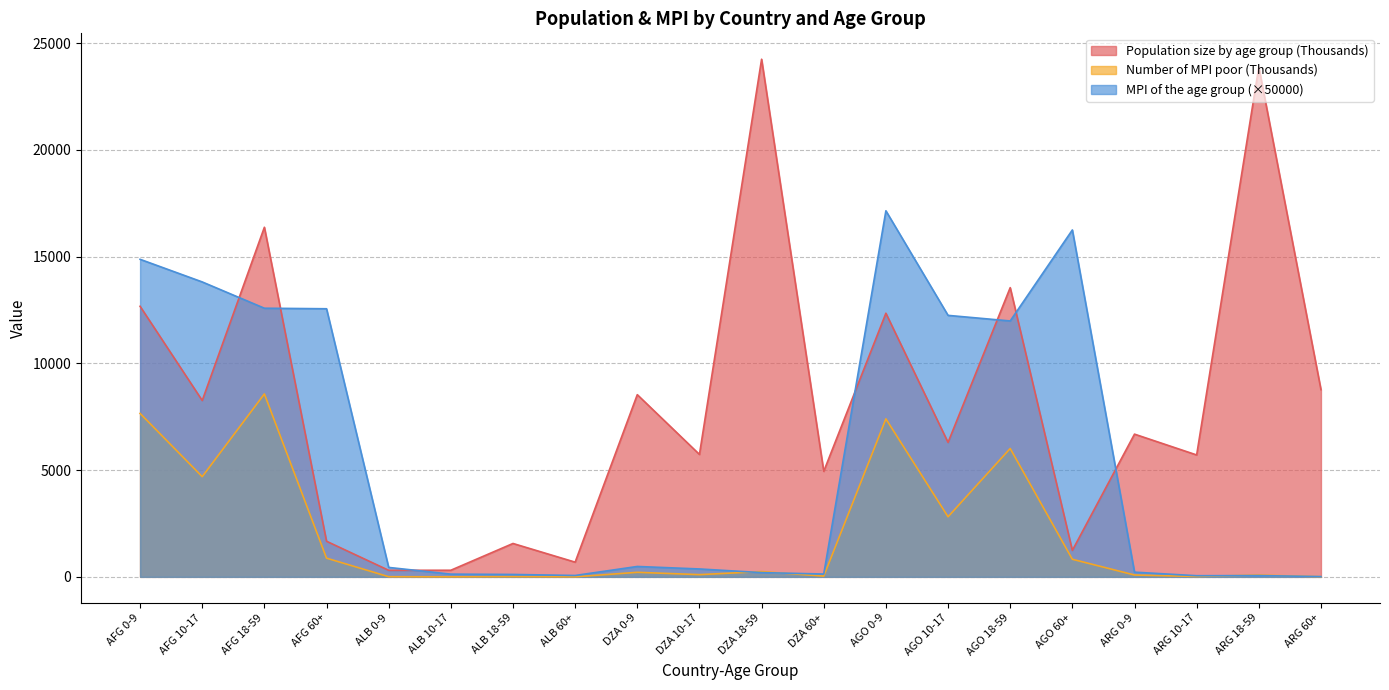

At which category is the sum across all series the highest?

AFG 18-59